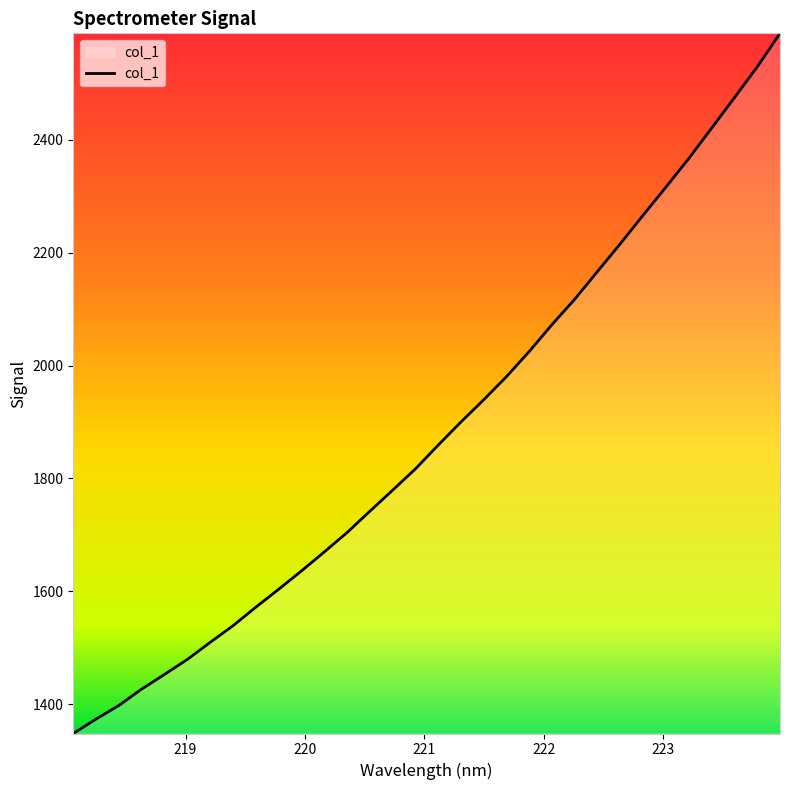

What is the maximum value shown in the chart?

2588.2